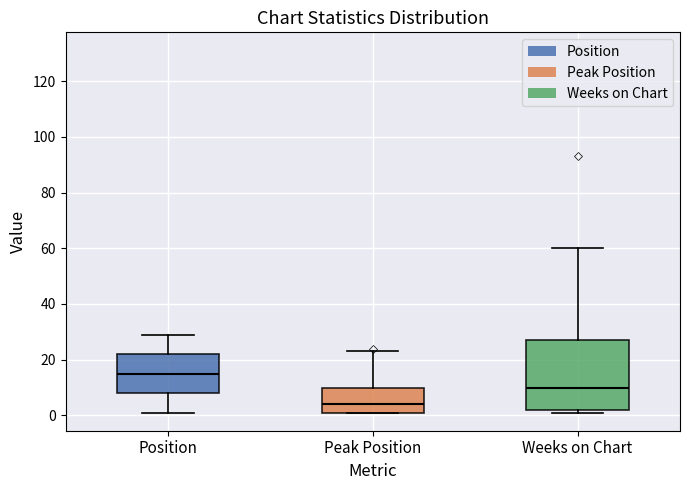

Reading left to right, read every box against the y-axis: the position of its median line, the range the box covers, and the ends of its whiskers. The values are not printed on the chart, so give them approximately, as read against the axis.

Position: median 16, box 8 to 22, whiskers 2 to 30
Peak Position: median 4, box 2 to 10, whiskers 2 to 24
Weeks on Chart: median 10, box 2 to 28, whiskers 2 (just below the box's lower edge) to 60